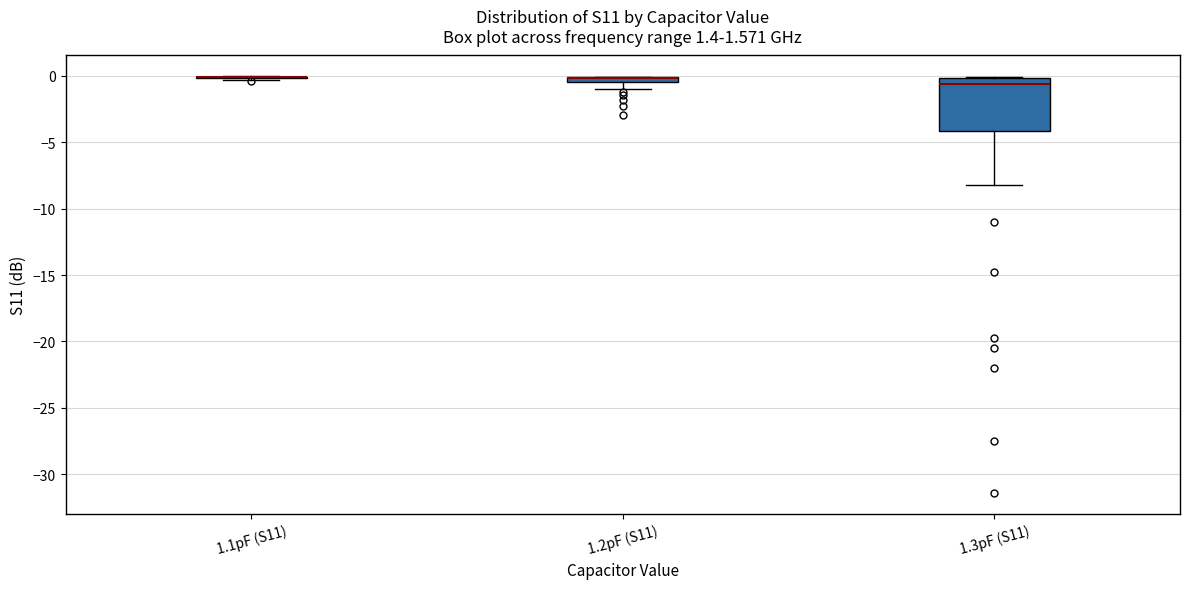

Which box is the tallest, from its lower edge to its upper edge?

1.3pF (S11)